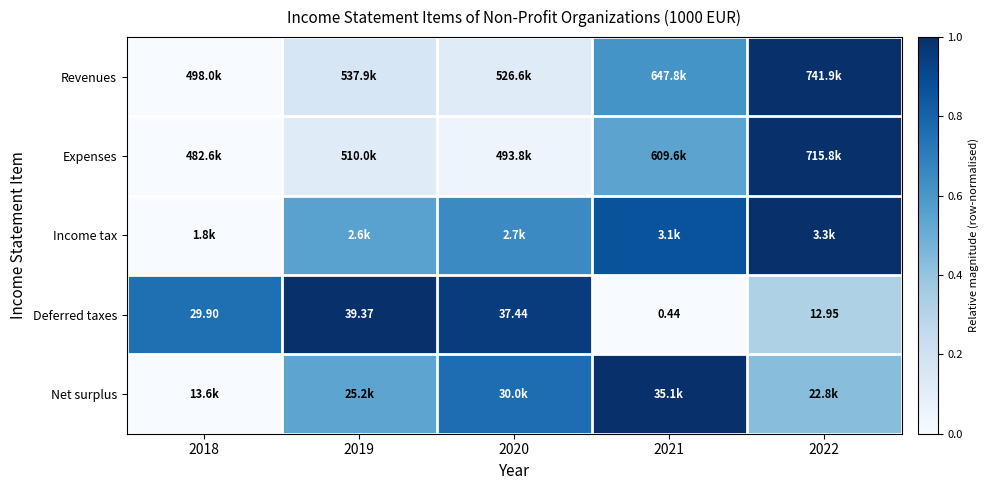

How many data points does each series have?

5